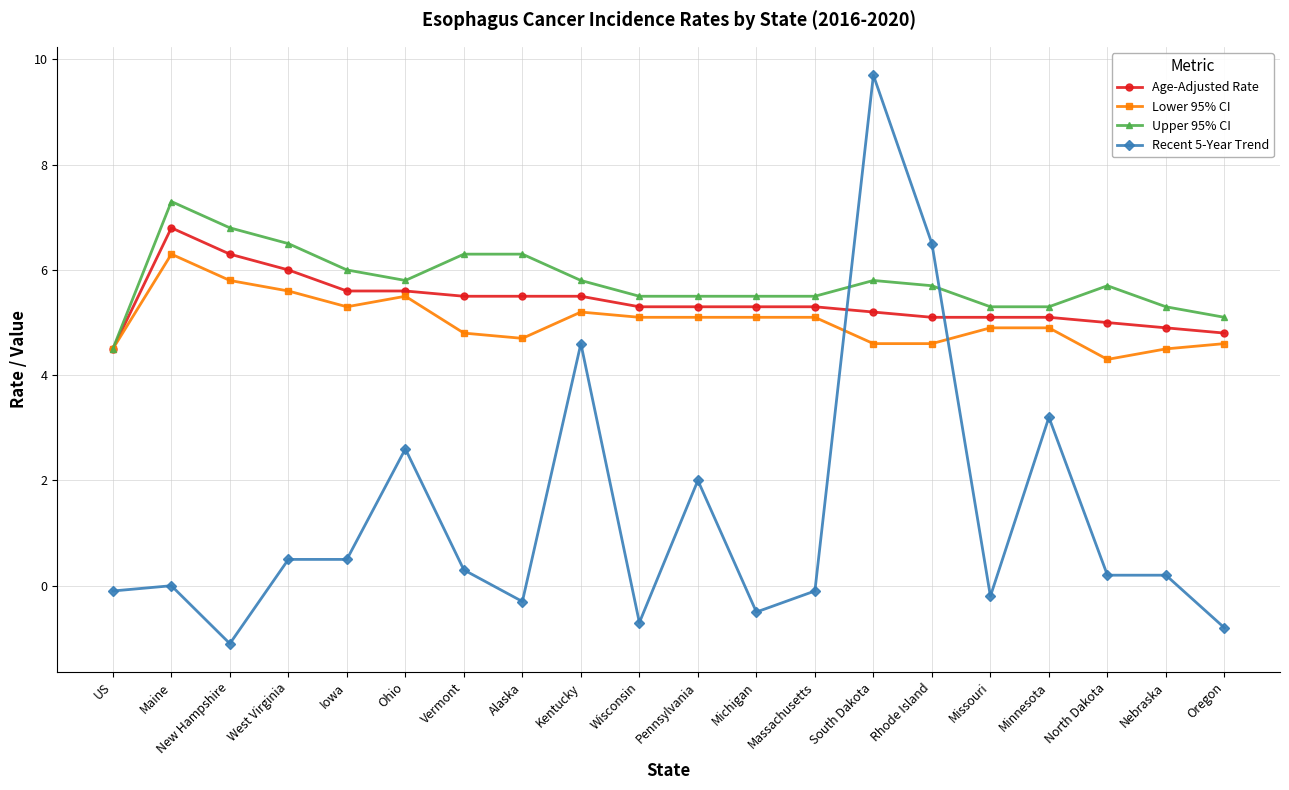

Which series has the widest spread of values?

Recent 5-Year Trend